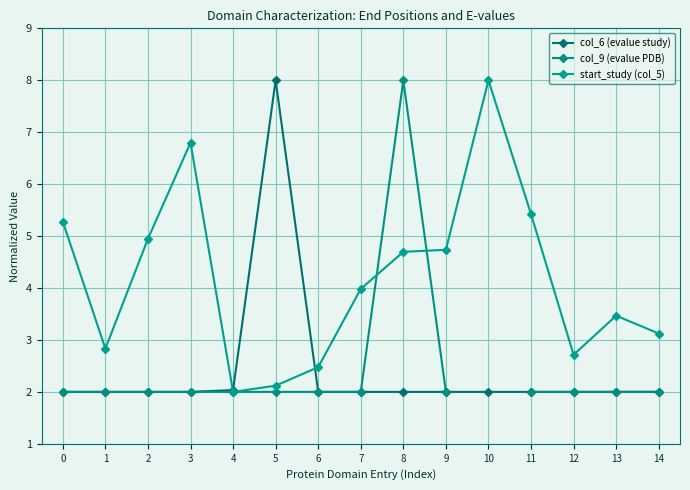

True or false: start_study (col_5) has more than 1 points higher than both neighbors.

True